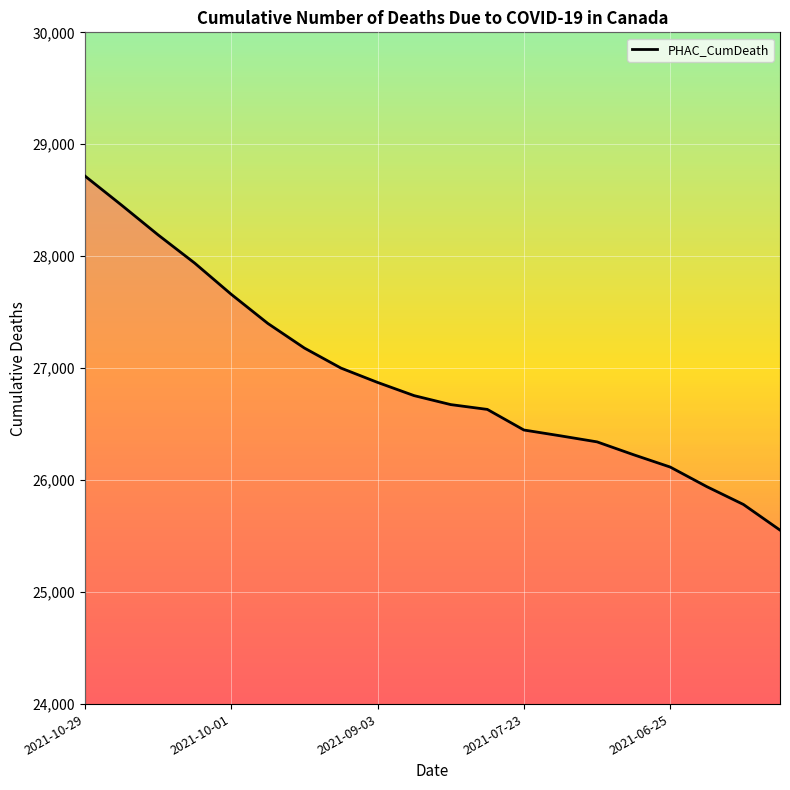

What is the minimum value shown in the chart?

25554